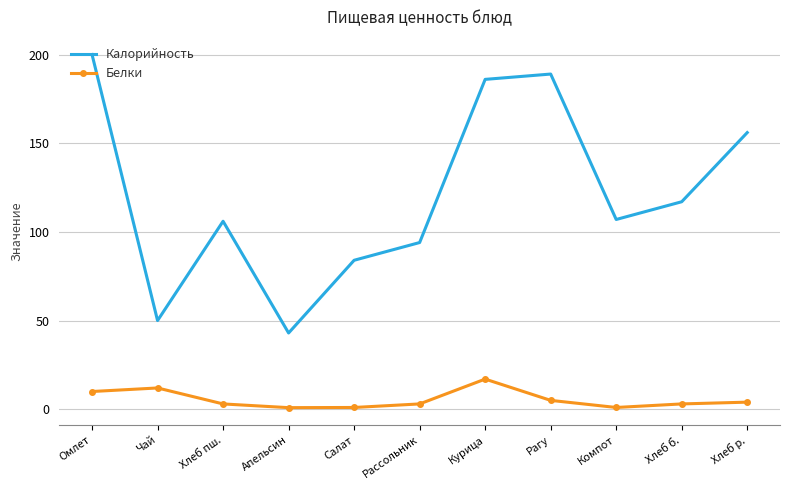

True or false: Белки and Калорийность cross at least once.

False